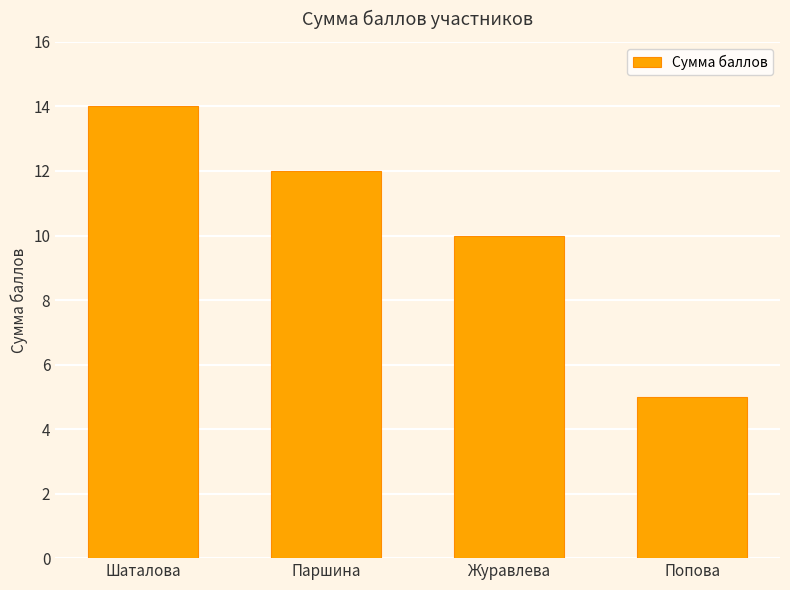

Read the value at Паршина.

12